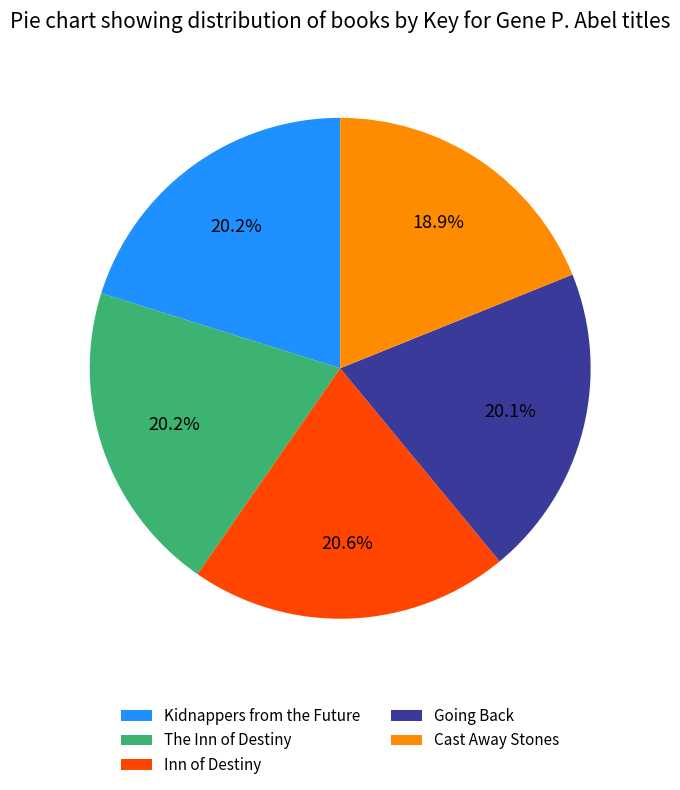

To the nearest percent, what percentage of the pie is Cast Away Stones?

19%